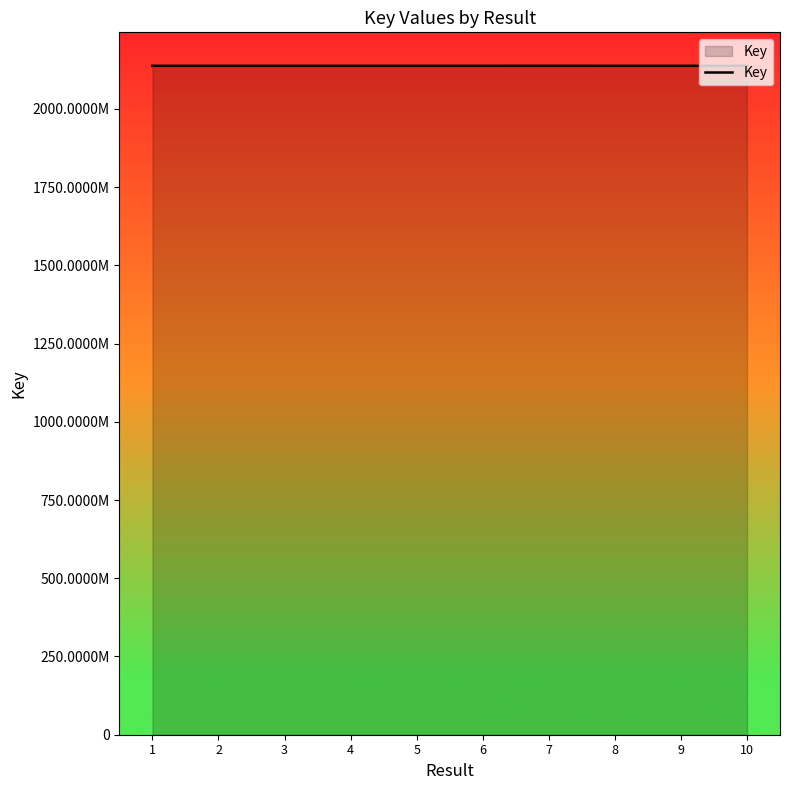

Which label corresponds to the largest value in the chart?

7